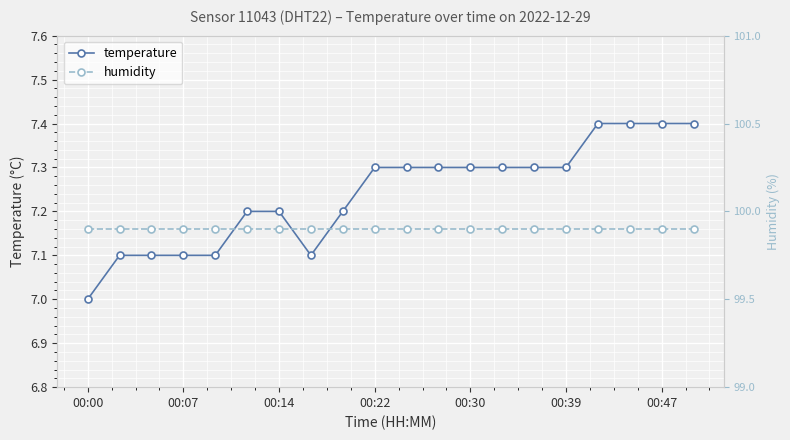

What is the lowest value of the temperature series?

7.0